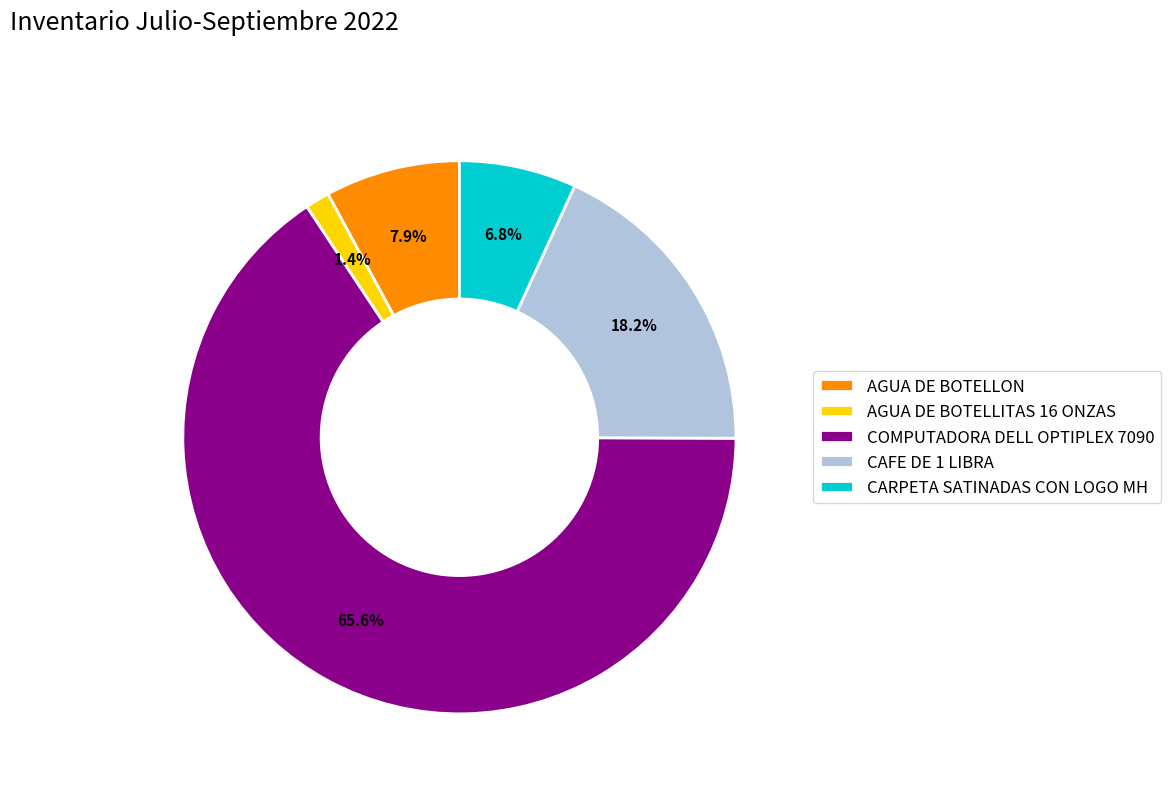

What is the majority slice?

COMPUTADORA DELL OPTIPLEX 7090